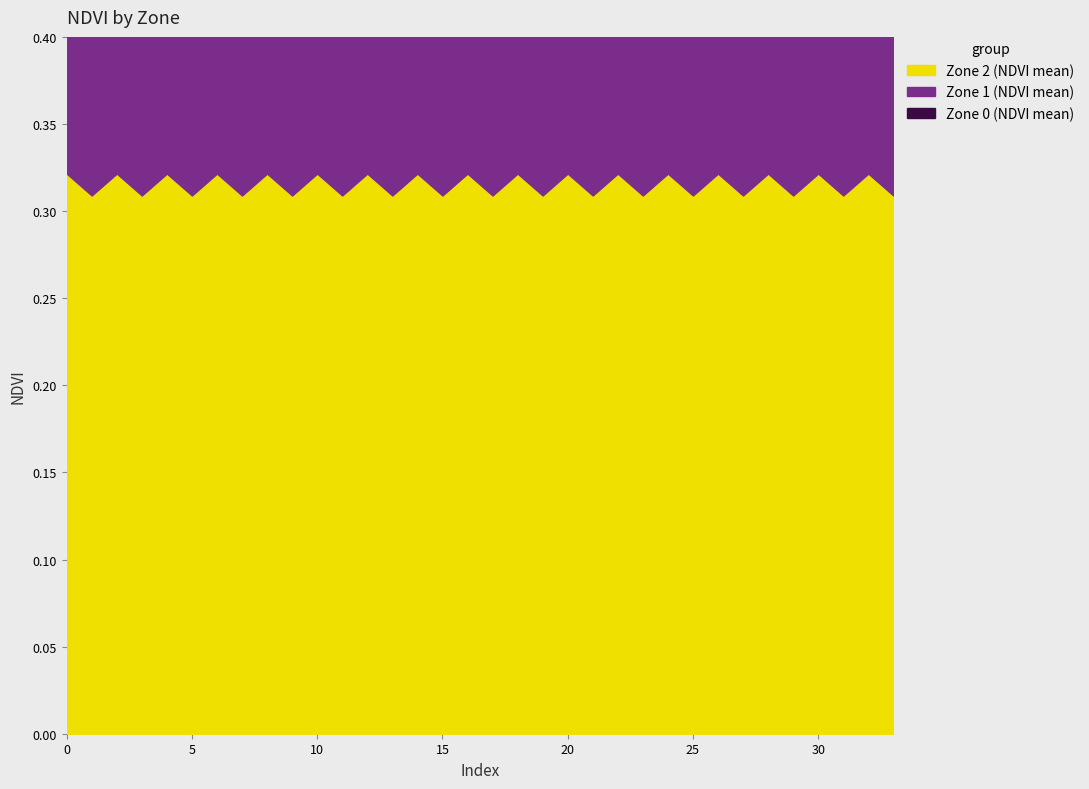

How many Zone 2 (NDVI mean) values are between 0 and 1?

34